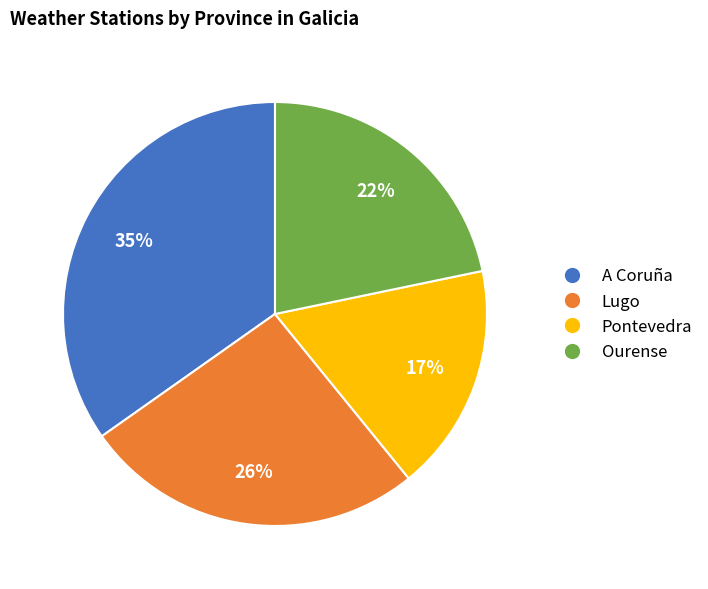

Does Pontevedra account for over 50% of the chart?

No